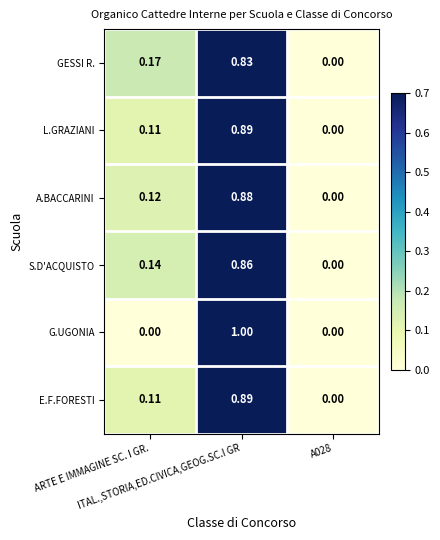

Which series has the largest range (max minus min)?

G.UGONIA